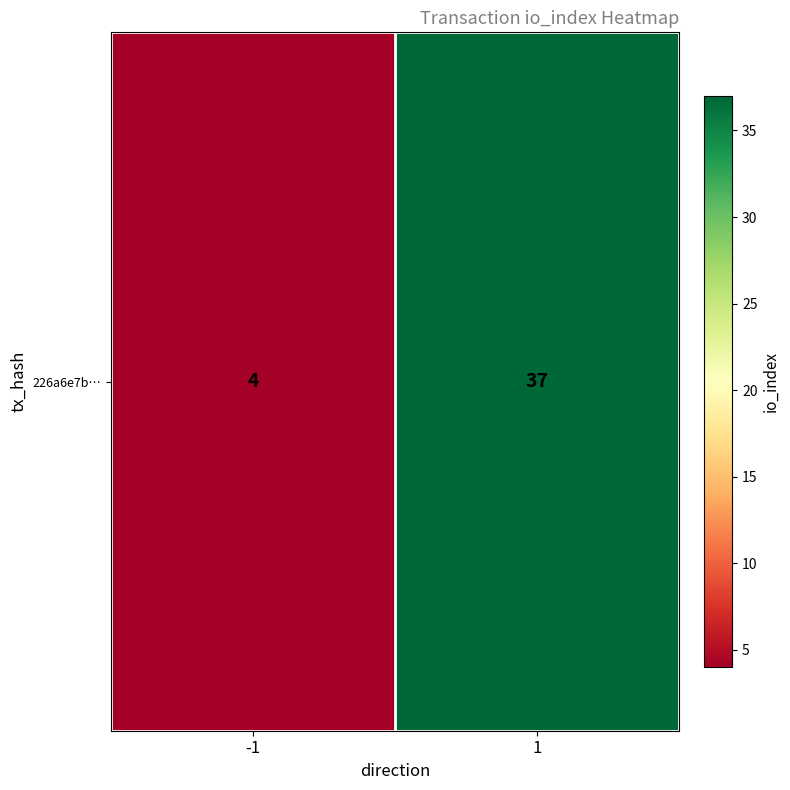

Which label corresponds to the smallest value in the chart?

-1